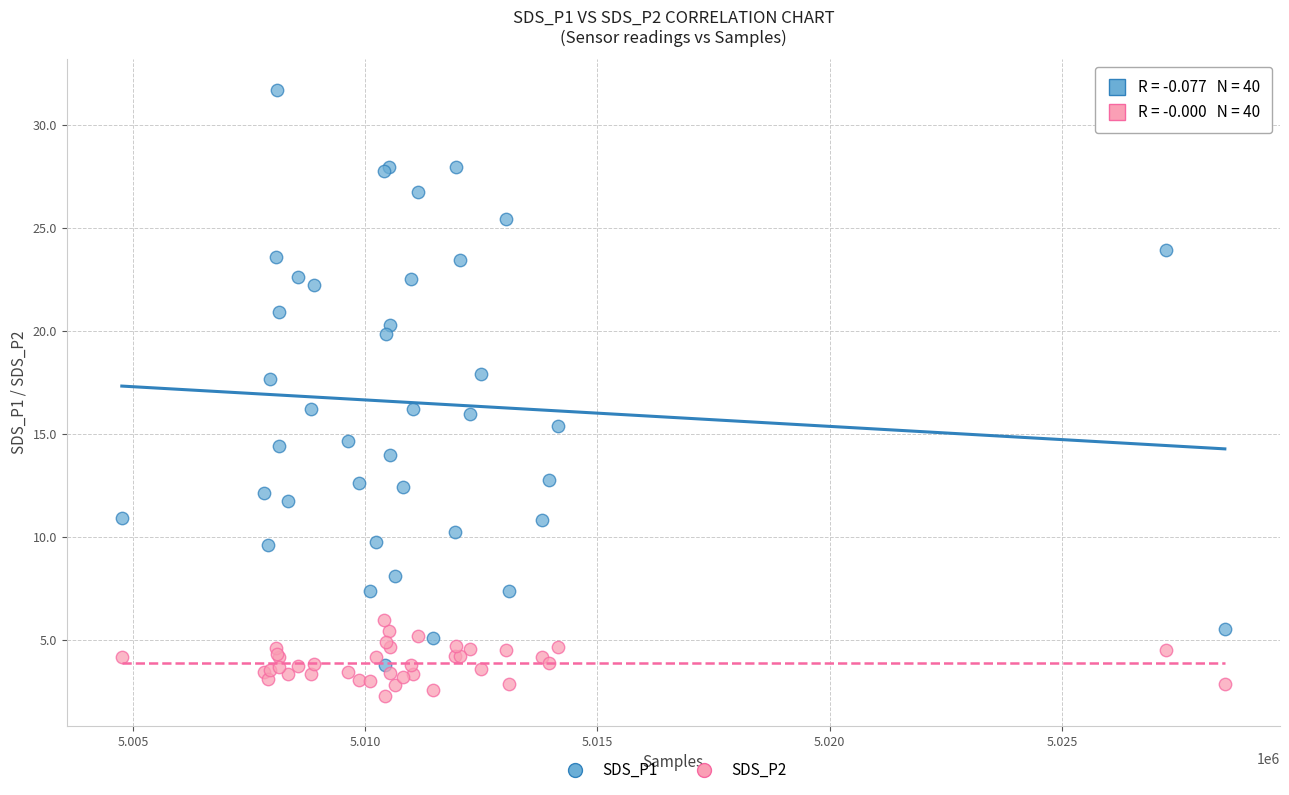

Which series reaches the maximum Y coordinate?

SDS_P1